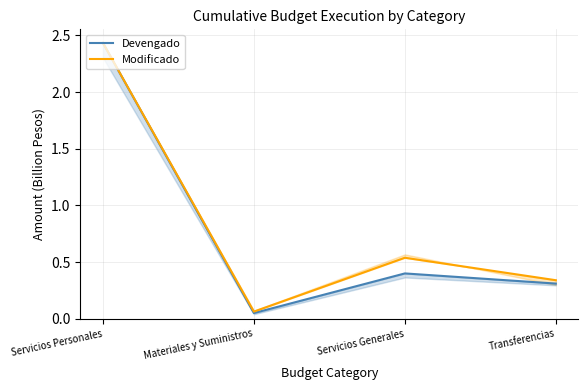

What is the average value of the Modificado series?

0.8